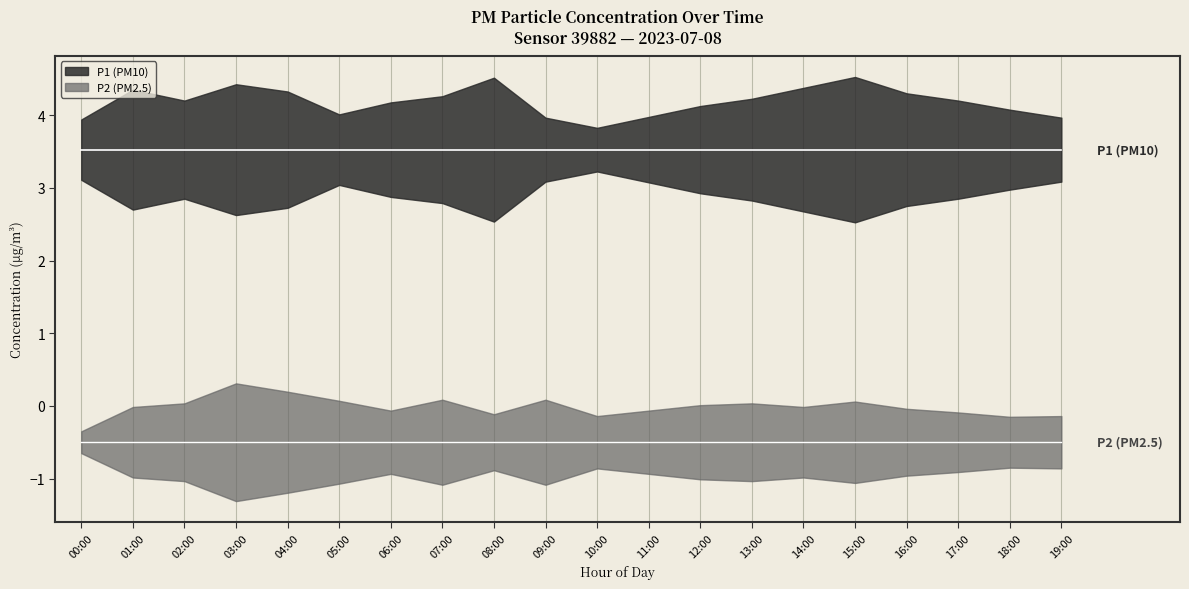

Is it true that P1 equals 3.1 at 19:00?

True